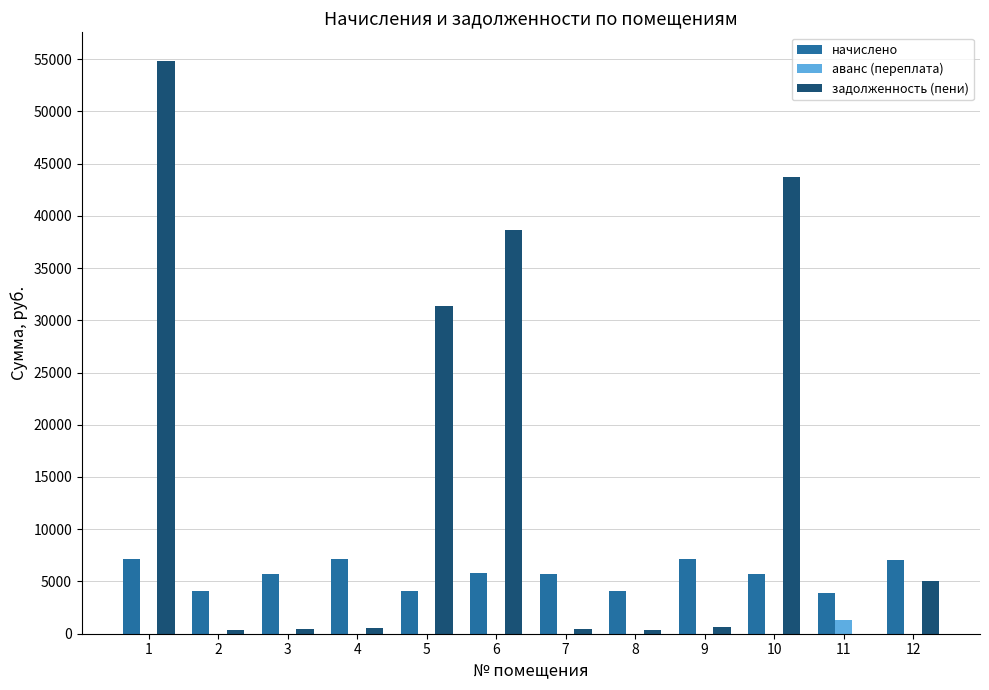

Which series has the largest total across all categories?

задолженность (пени)